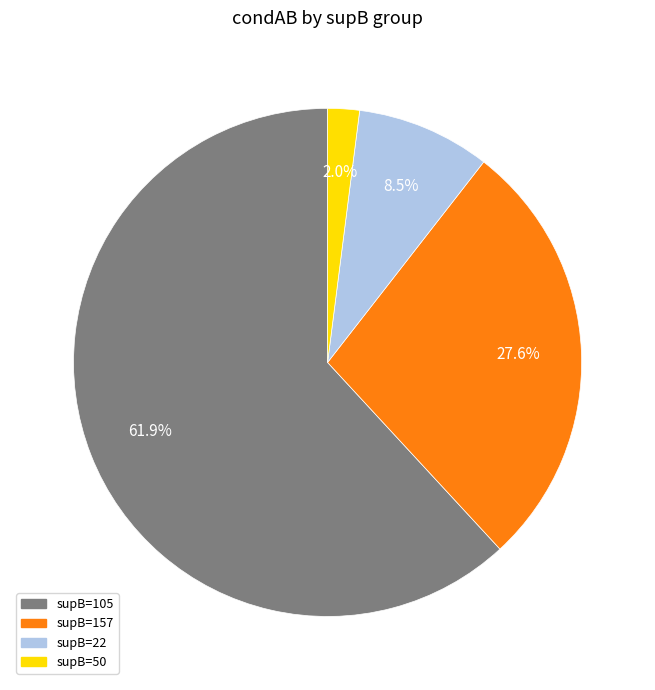

How many slices are in this pie chart?

4